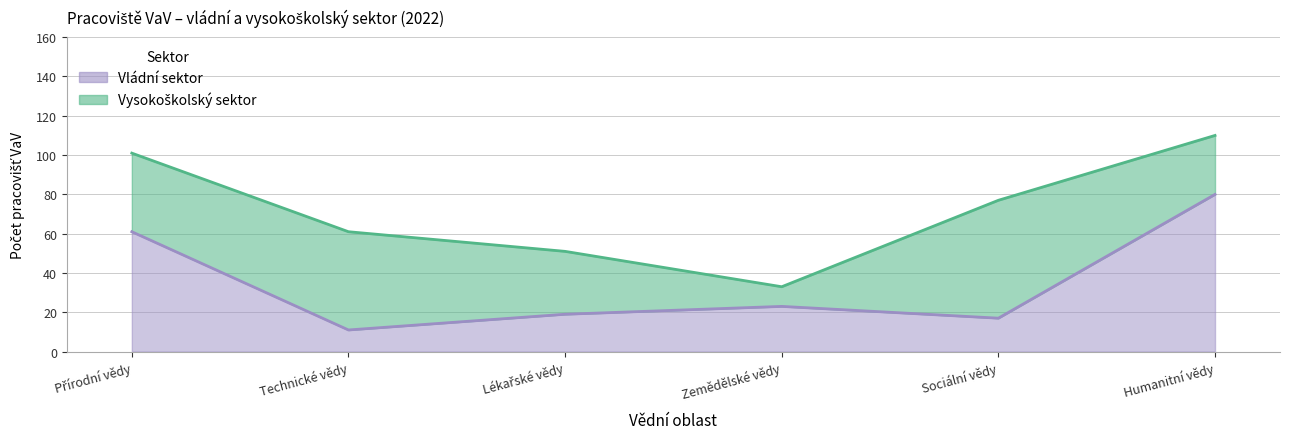

What is the label of the 1st point from the right?

Humanitní vědy